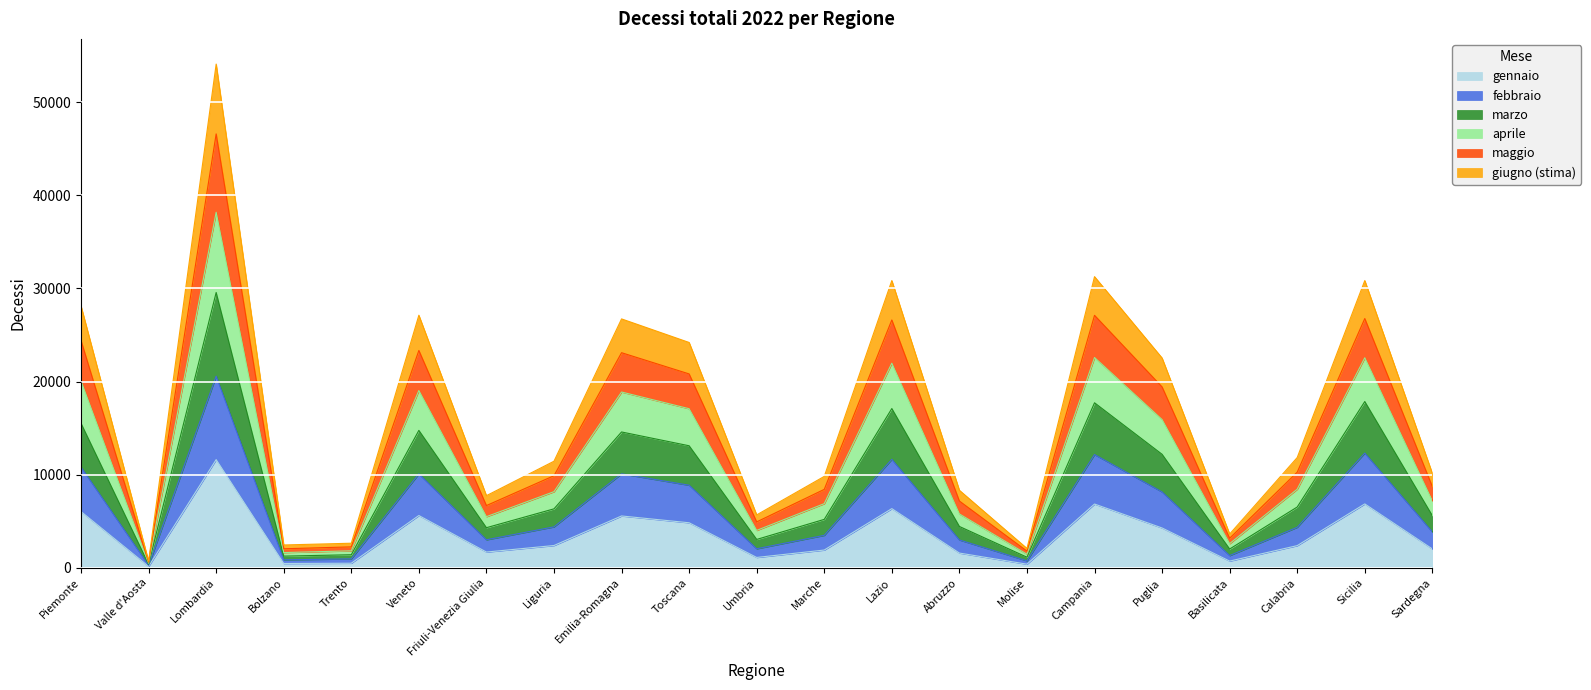

How many series are shown in this chart?

6